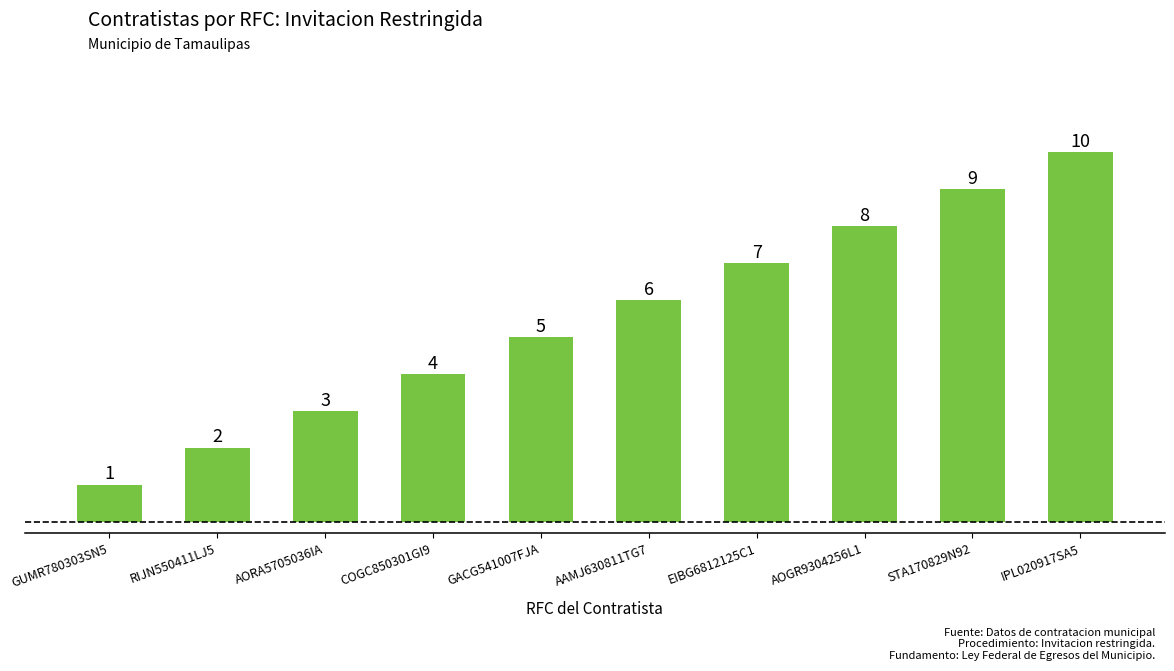

How many distinct data groups are displayed?

1